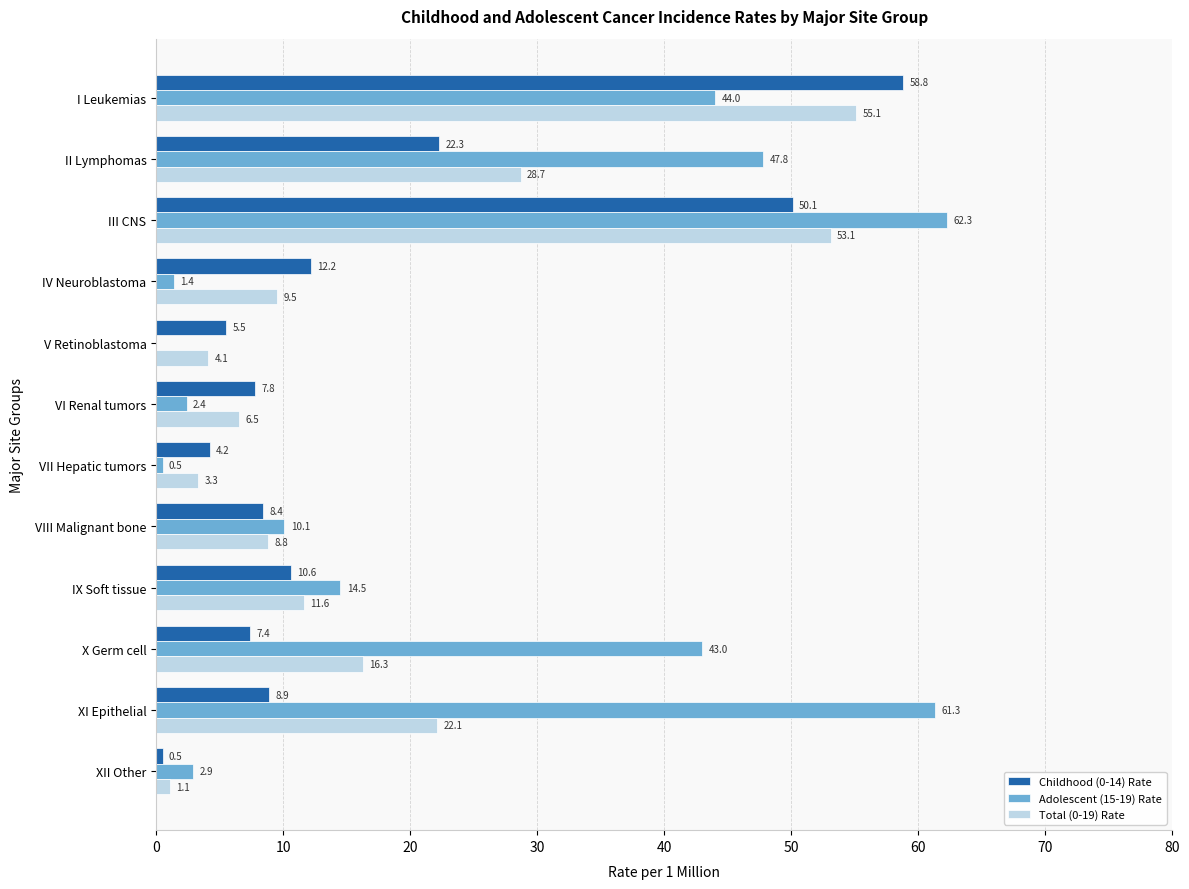

Between IV Neuroblastoma and VI Renal tumors, which series saw the biggest shift?

Childhood (0-14) Rate